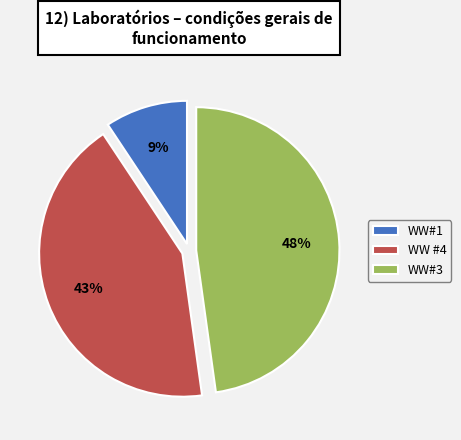

To the nearest percent, what percentage of the pie is WW#1?

9%